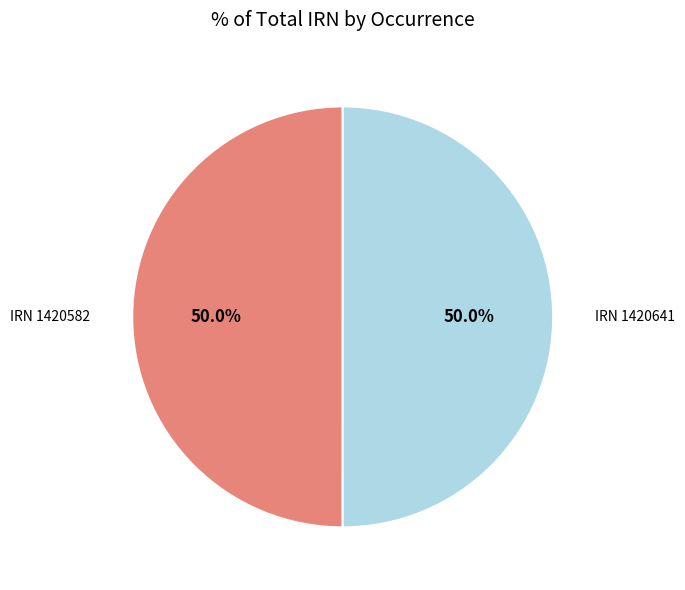

To the nearest percent, what is the average slice percentage?

50%